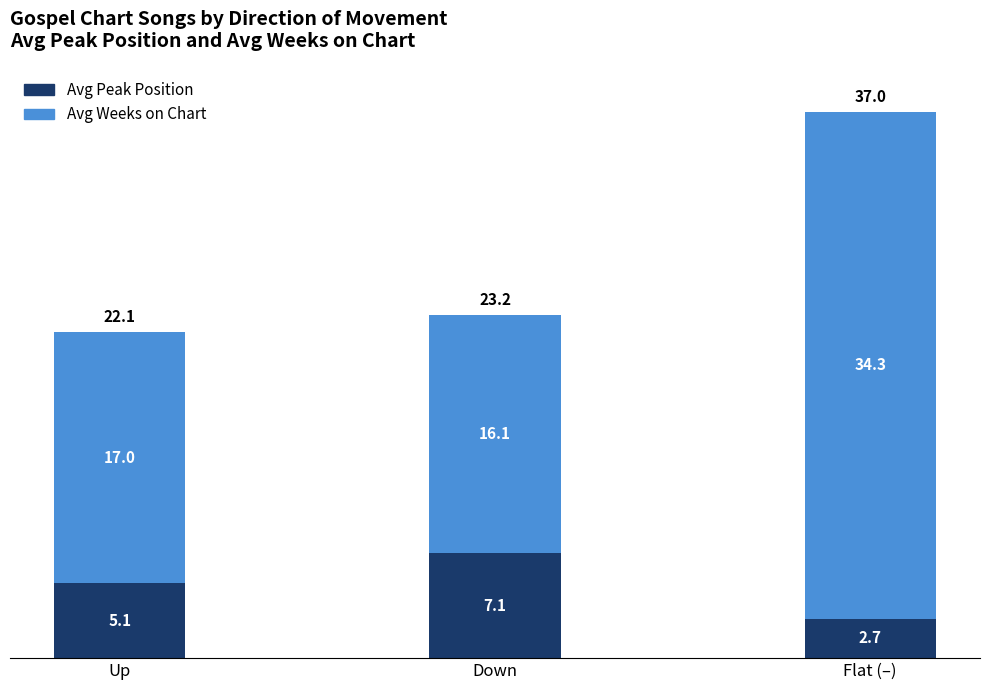

How many bars are there in total?

3